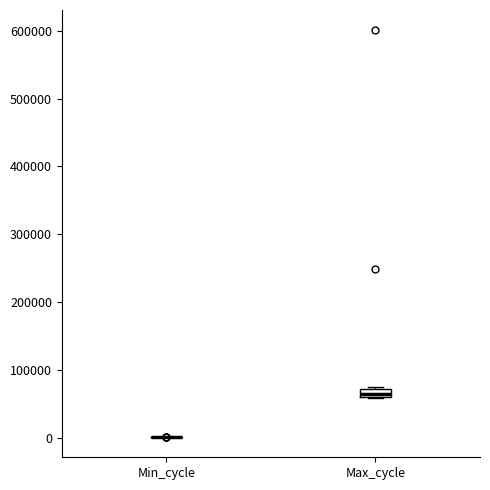

Comparing the boxes themselves (not the whiskers), which one is the tallest?

Max_cycle